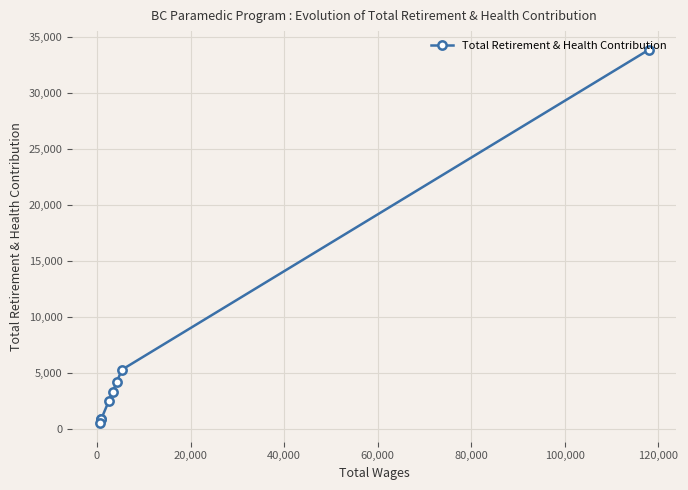

True or false: the data has more than 2 interior local peaks.

False